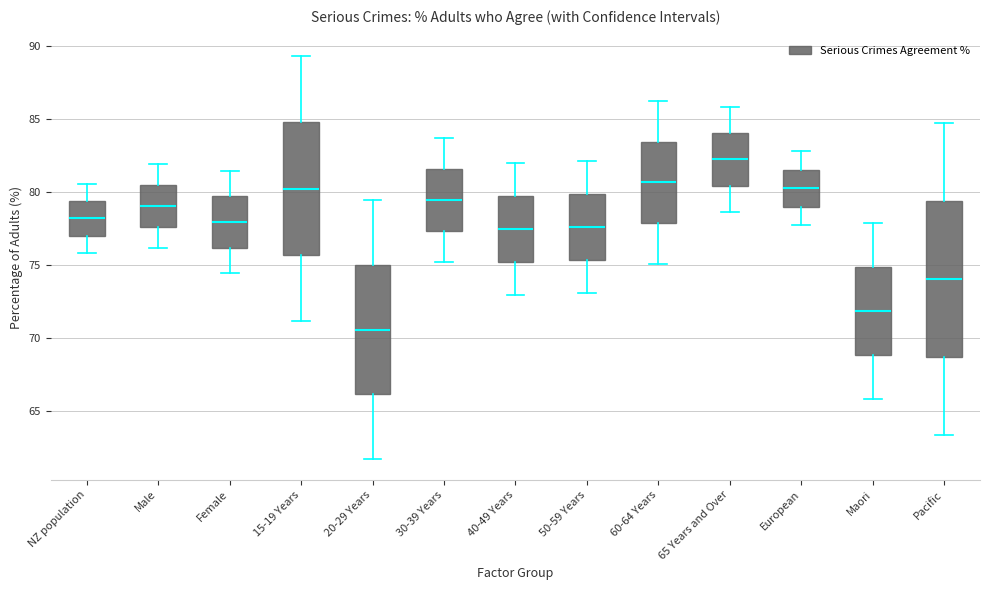

Reading left to right, read every box against the y-axis: the position of its median line, the range the box covers, and the ends of its whiskers. The values are not printed on the chart, so give them approximately, as read against the axis.

NZ population: median 78.0, box 77.0 to 79.5, whiskers 76.0 to 80.5
Male: median 79.0, box 77.5 to 80.5, whiskers 76.0 to 82.0
Female: median 78.0, box 76.0 to 79.5, whiskers 74.5 to 81.5
15-19 Years: median 80.0, box 75.5 to 85.0, whiskers 71.0 to 89.5
20-29 Years: median 70.5, box 66.0 to 75.0, whiskers 61.5 to 79.5
30-39 Years: median 79.5, box 77.5 to 81.5, whiskers 75.0 to 83.5
40-49 Years: median 77.5, box 75.0 to 79.5, whiskers 73.0 to 82.0
50-59 Years: median 77.5, box 75.5 to 80.0, whiskers 73.0 to 82.0
60-64 Years: median 80.5, box 78.0 to 83.5, whiskers 75.0 to 86.0
65 Years and Over: median 82.0, box 80.5 to 84.0, whiskers 78.5 to 86.0
European: median 80.0, box 79.0 to 81.5, whiskers 77.5 to 83.0
Maori: median 72.0, box 69.0 to 75.0, whiskers 66.0 to 78.0
Pacific: median 74.0, box 68.5 to 79.5, whiskers 63.5 to 84.5